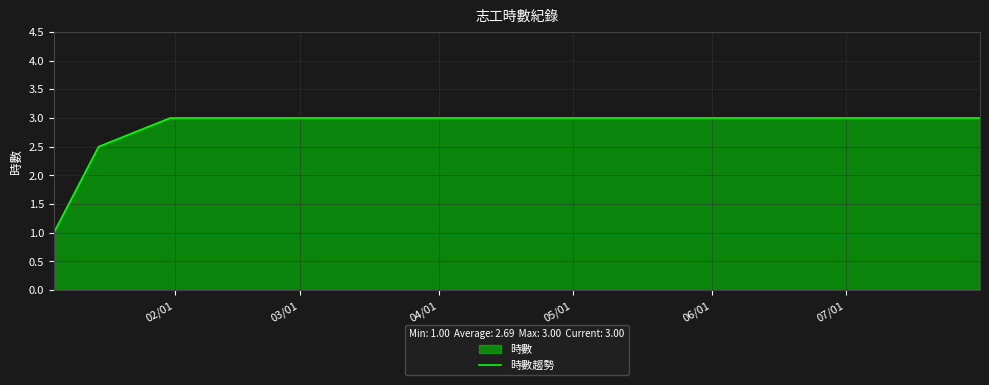

What is the maximum value shown in the chart?

3.0